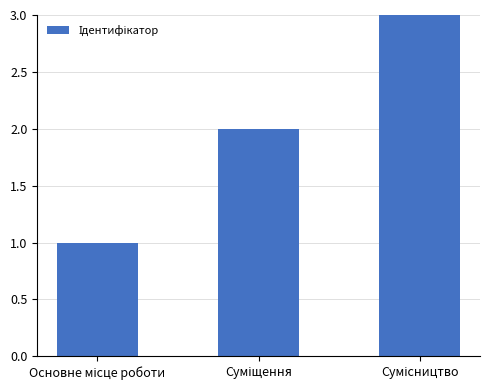

What is the sum of all values?

6